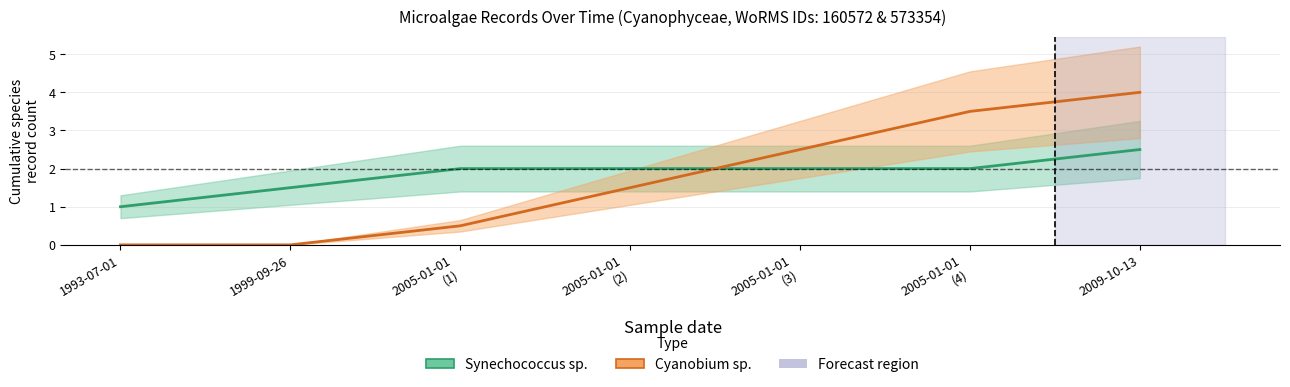

Where is Synechococcus sp. nearest to the value 1?

1993-07-01